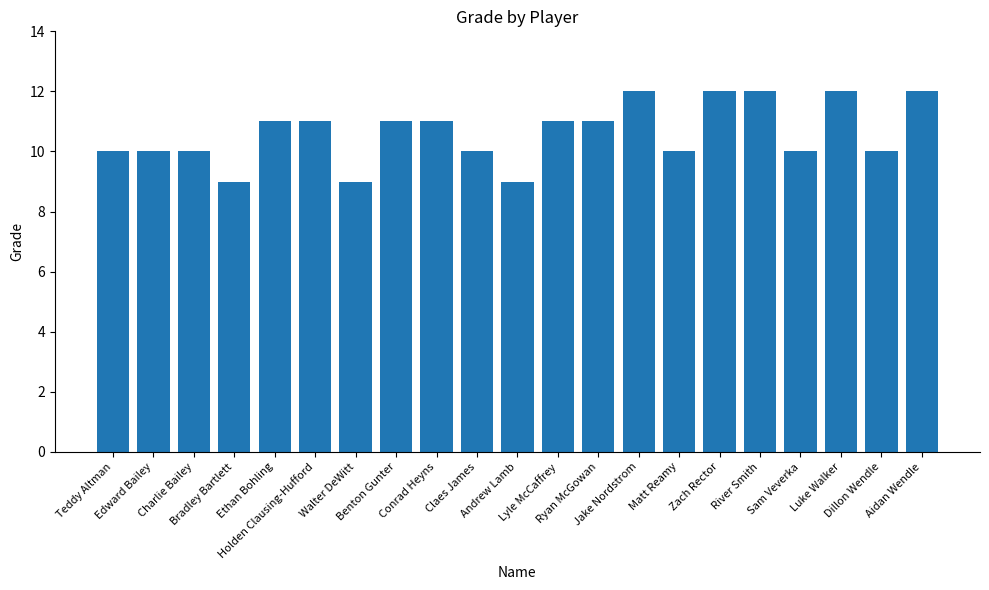

Reading right to left, what are all the values shown in this chart?

12	10	12	10	12	12	10	12	11	11	9	10	11	11	9	11	11	9	10	10	10